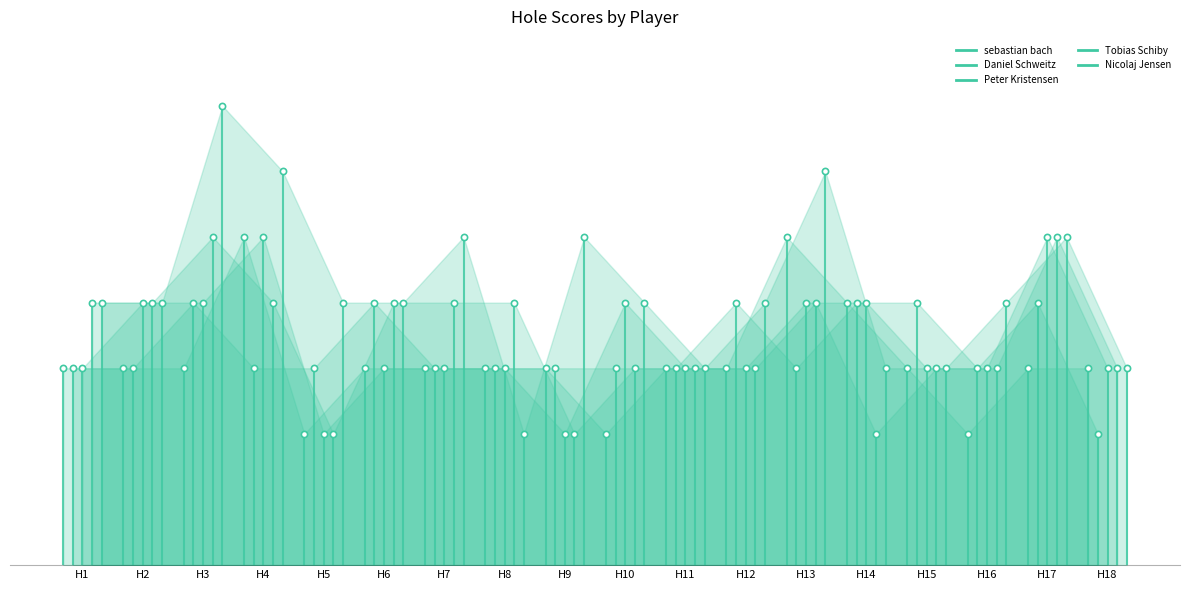

Which series has the largest Y range (max minus min)?

Tobias Schiby